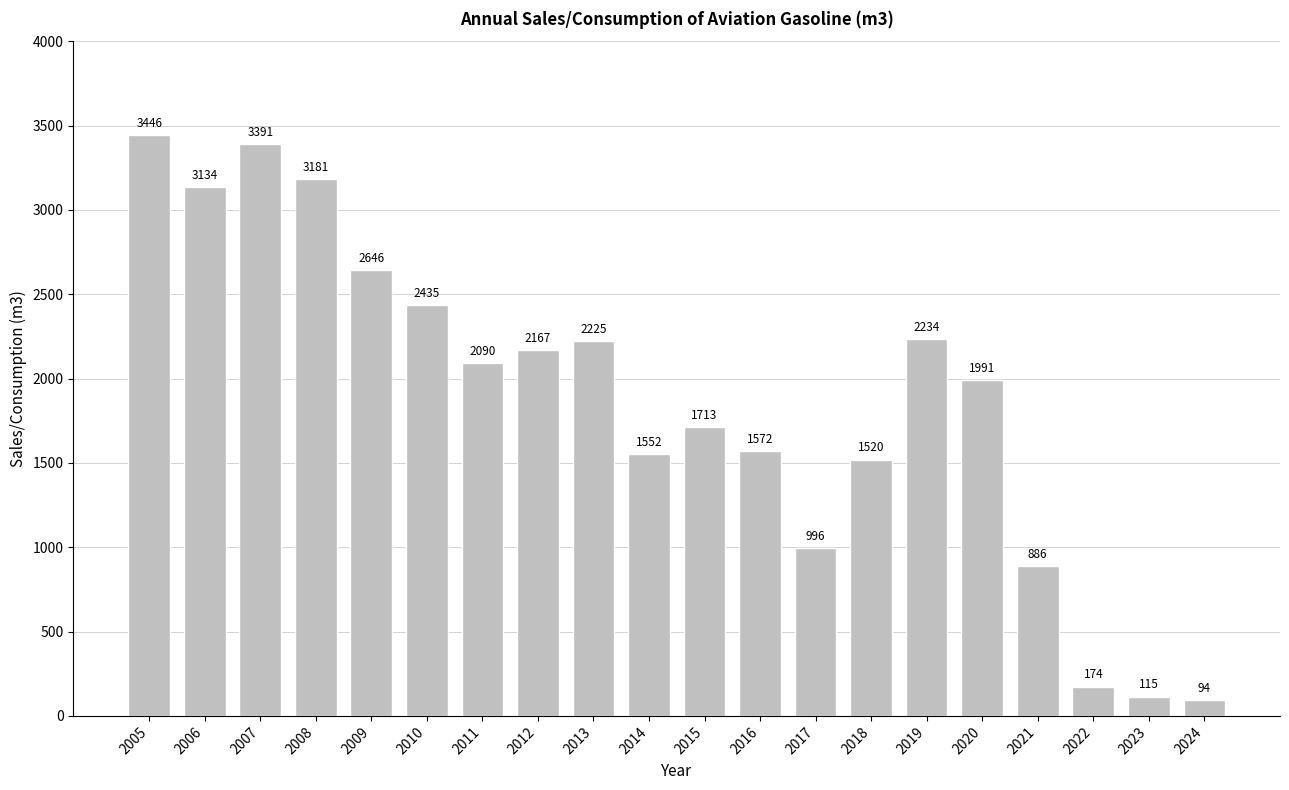

What is the difference between the values at 2008 and 2016?

1609